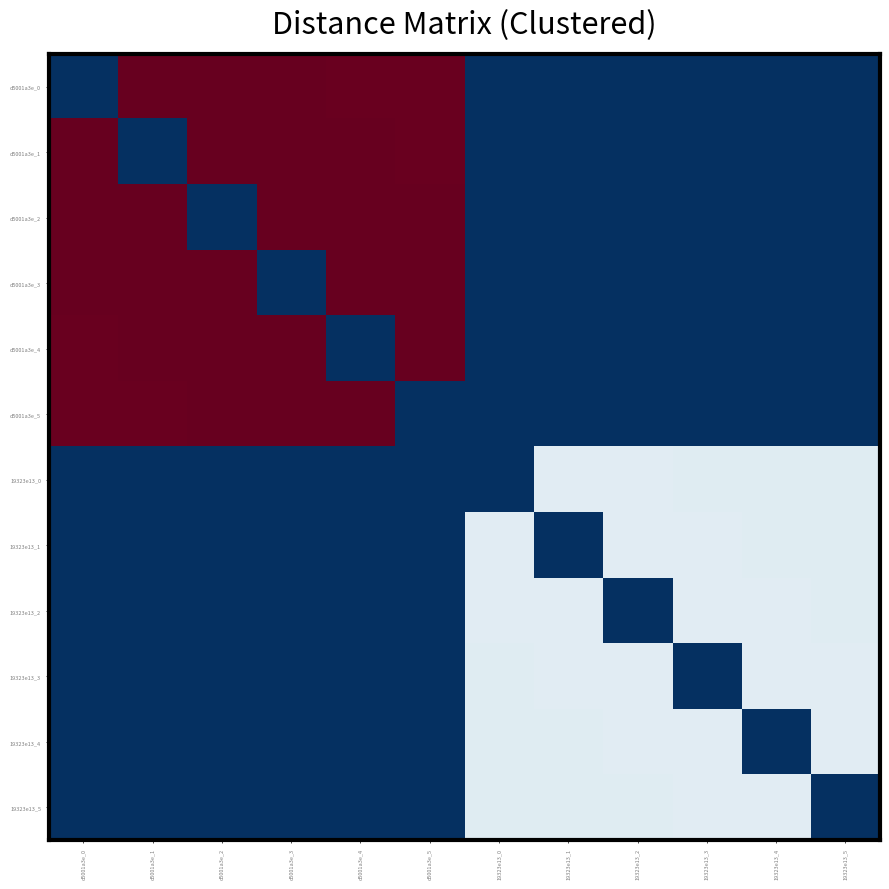

At how many categories does at least one series exceed 0?

12